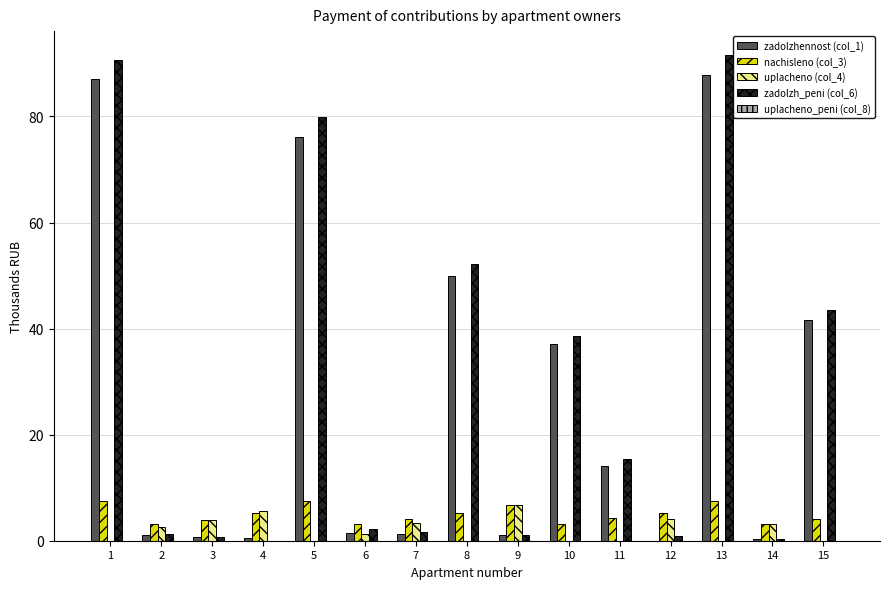

Which series has the largest total across all categories?

zadolzh_peni (col_6)